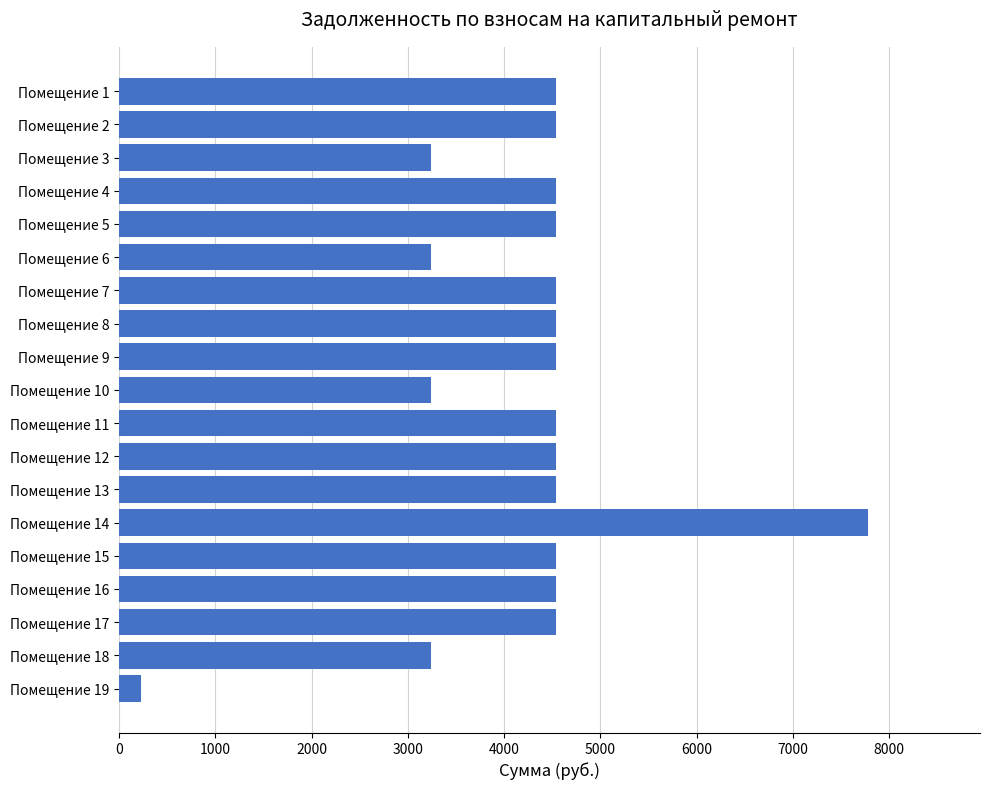

Reading top to bottom, what are all the values shown in this chart?

4536.0	4536.0	3240.0	4536.0	4536.0	3240.0	4536.0	4536.0	4536.0	3240.0	4536.0	4536.0	4536.0	7776.0	4536.0	4536.0	4536.0	3240.0	226.4